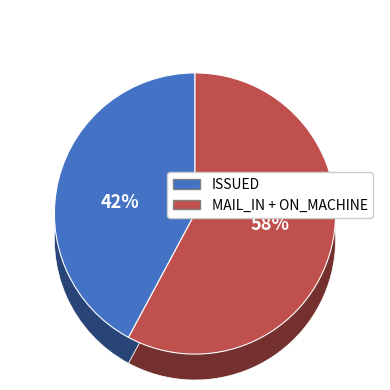

Does MAIL_IN represent more than half of the total?

Yes